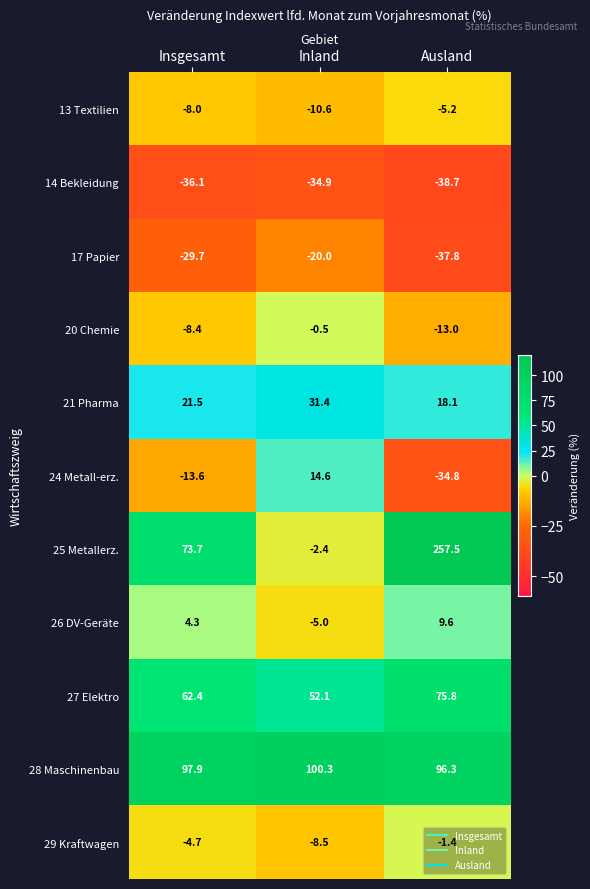

At how many categories does at least one series exceed 60?

3